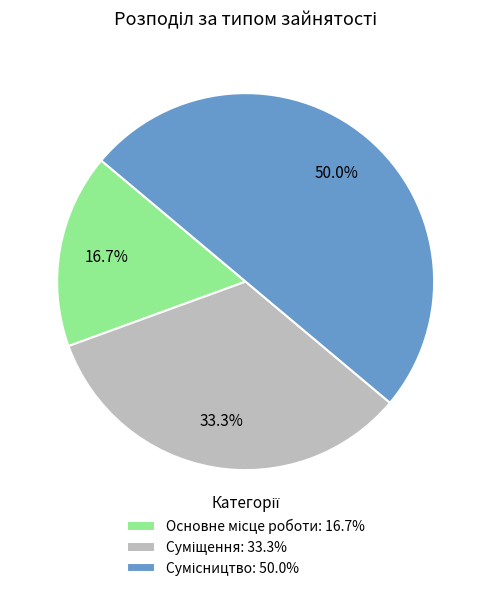

What is the total percentage of Сумісництво and Суміщення?

83.3%